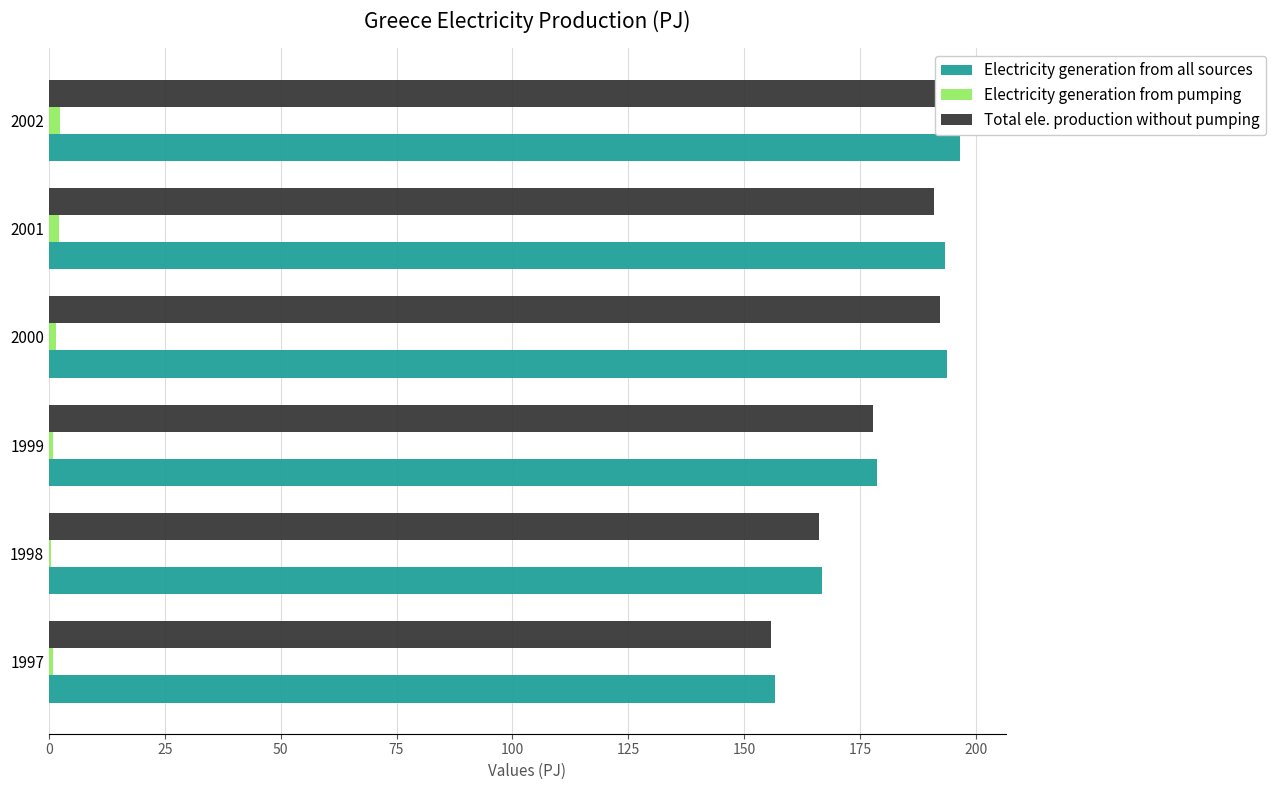

Between 1997 and 2000, which series saw the biggest shift?

Electricity generation from all sources